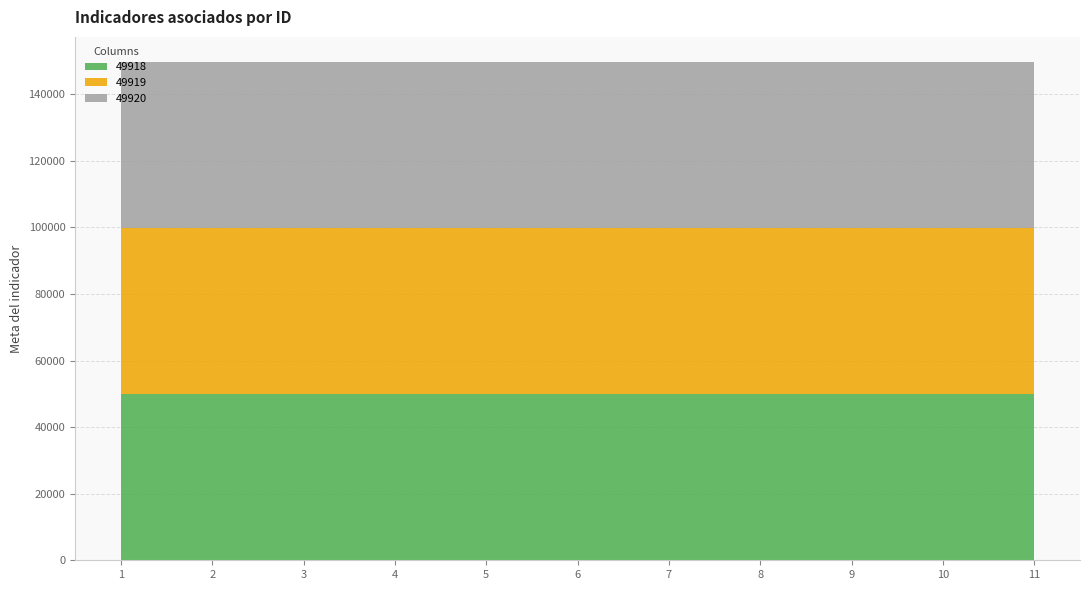

Reading left to right, extract all data points from this chart.

49918: 49918	49918	49918	49918	49918	49918	49918	49918	49918	49918	49918
49919: 49919	49919	49919	49919	49919	49919	49919	49919	49919	49919	49919
49920: 49920	49920	49920	49920	49920	49920	49920	49920	49920	49920	49920